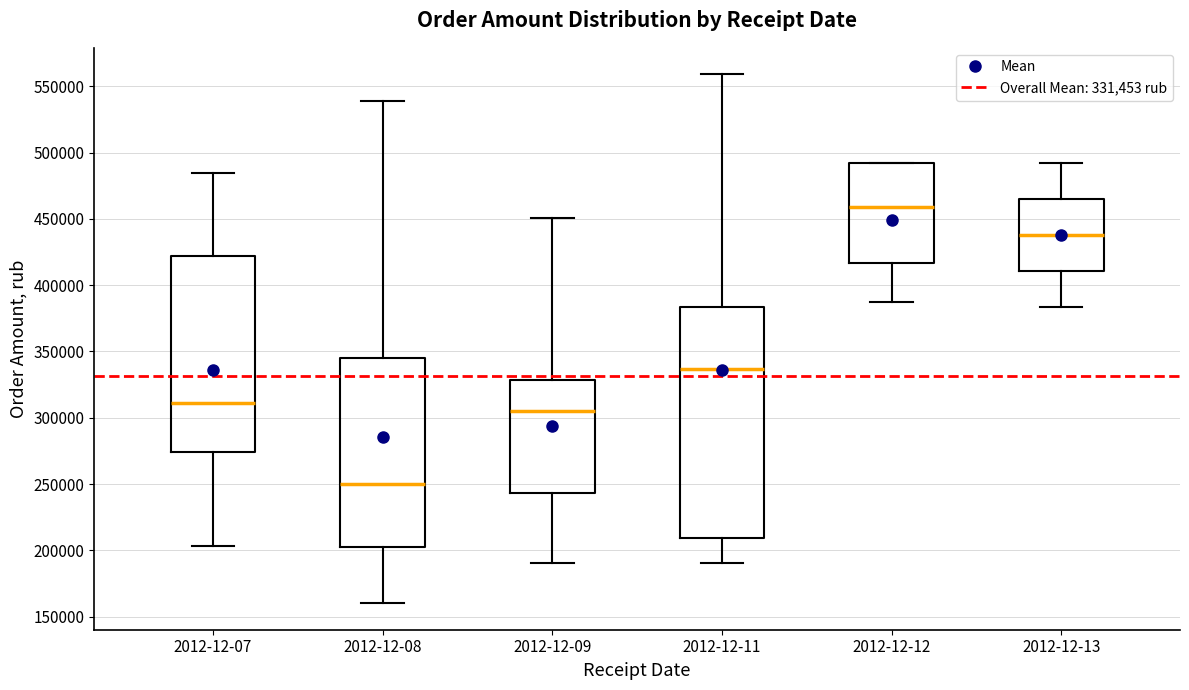

Reading left to right, transcribe this box plot: for each box, give where its median line is, the range the box spans, and where its two whiskers end, as read against the y-axis. The values are not printed on the chart, so give them approximately, as read against the axis.

2012-12-07: median 310000, box 275000 to 420000, whiskers 205000 to 485000
2012-12-08: median 250000, box 200000 to 345000, whiskers 160000 to 540000
2012-12-09: median 305000, box 245000 to 330000, whiskers 190000 to 450000
2012-12-11: median 335000, box 210000 to 385000, whiskers 190000 to 560000
2012-12-12: median 460000, box 415000 to 490000, whiskers 385000 to 495000
2012-12-13: median 440000, box 410000 to 465000, whiskers 385000 to 490000